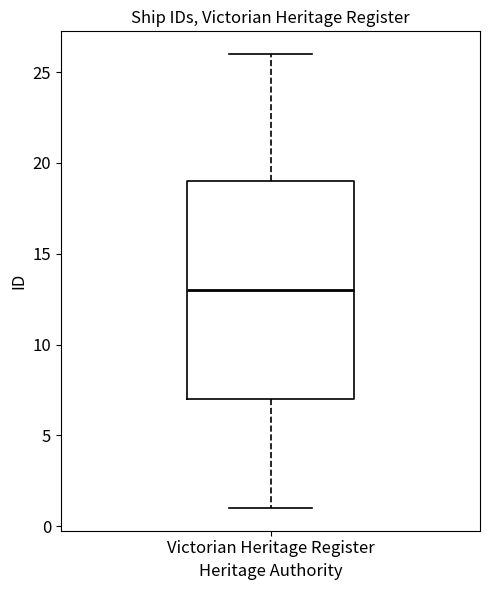

Transcribe this box plot: give where the median line is, the range the box spans, and where the two whiskers end, as read against the y-axis. The values are not printed on the chart, so give them approximately, as read against the axis.

median 13, box 7 to 19, whiskers 1 to 26